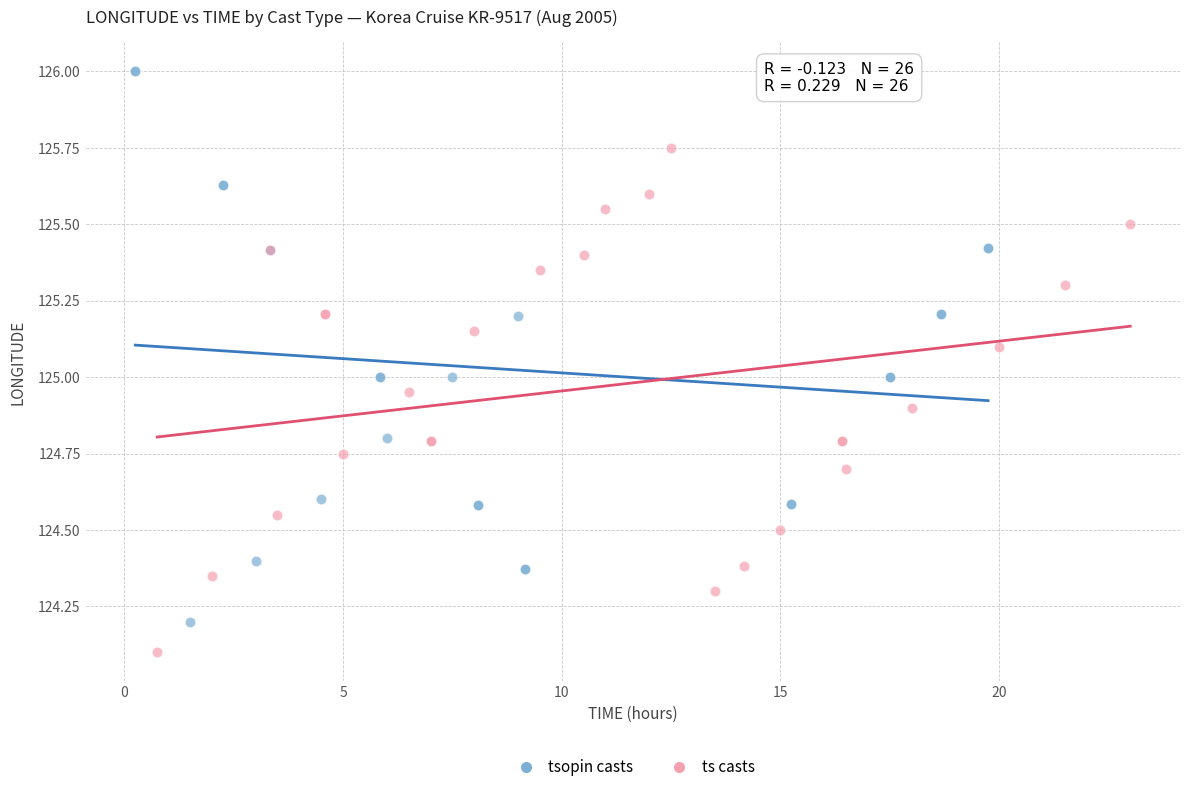

Which series contains the highest Y value?

tsopin casts